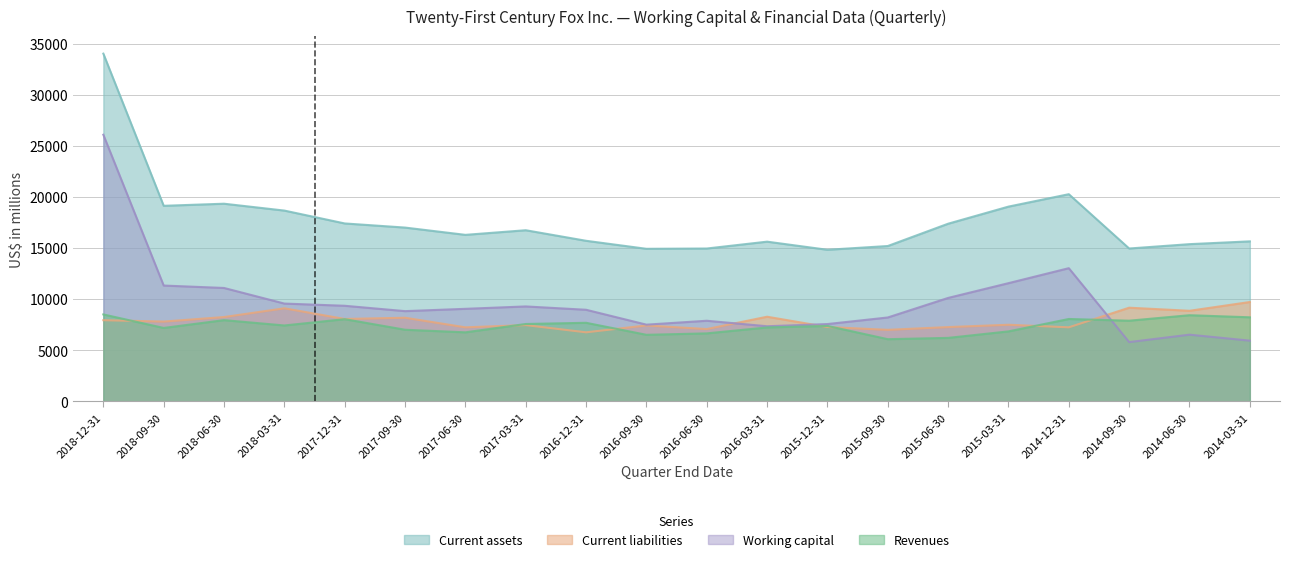

Is the value of Revenues at 2014-09-30 greater than the value of Current assets at 2015-09-30?

No